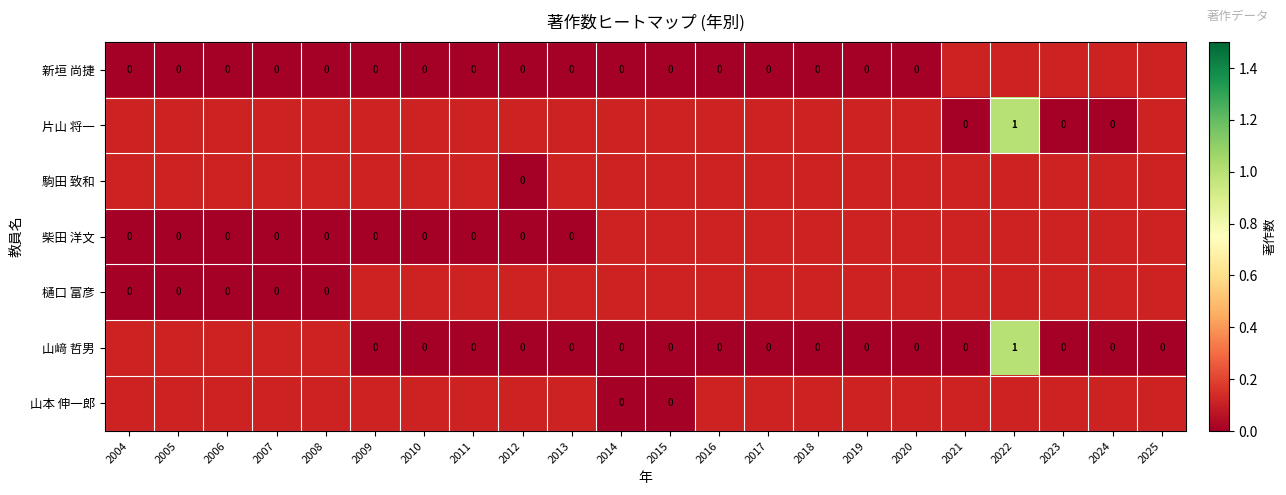

At how many categories does at least one series exceed 0?

1